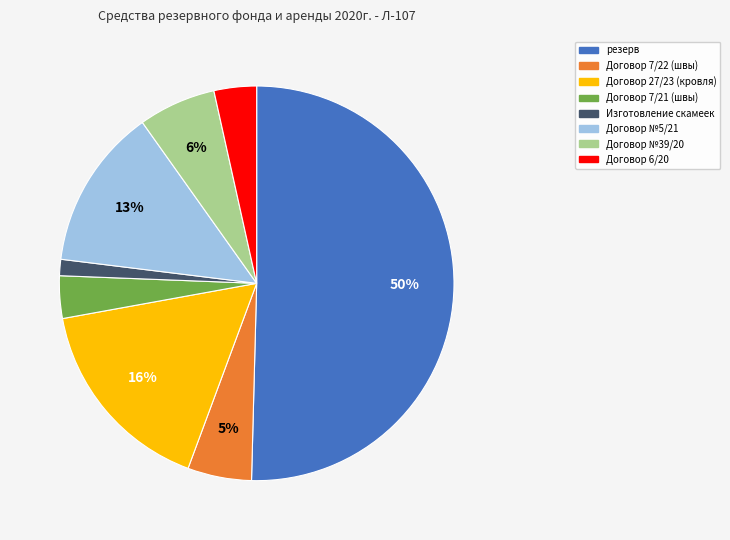

Which category accounts for the majority?

резерв